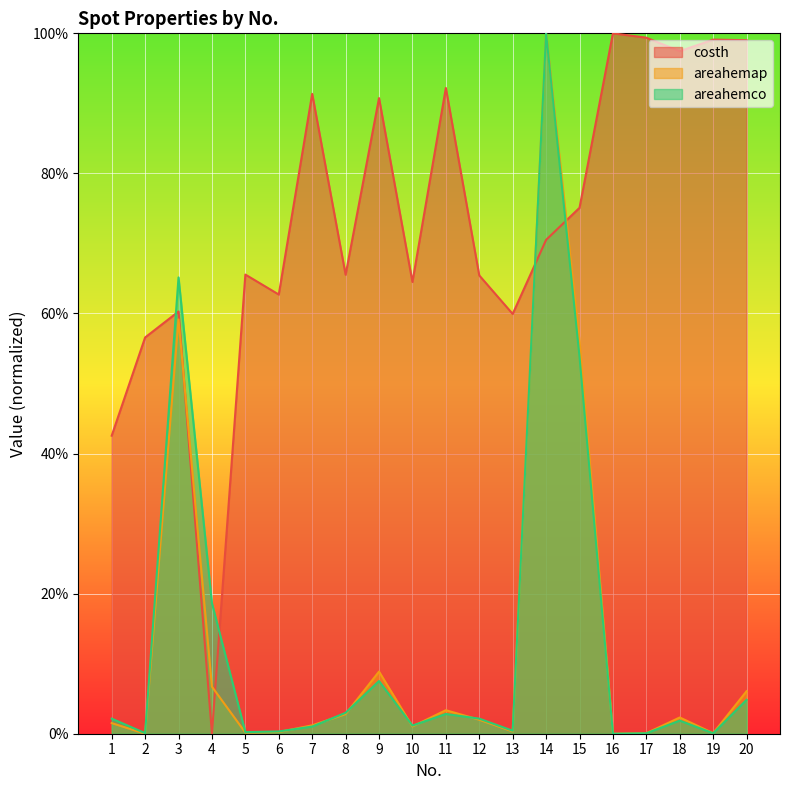

How many lines are shown in the chart?

3